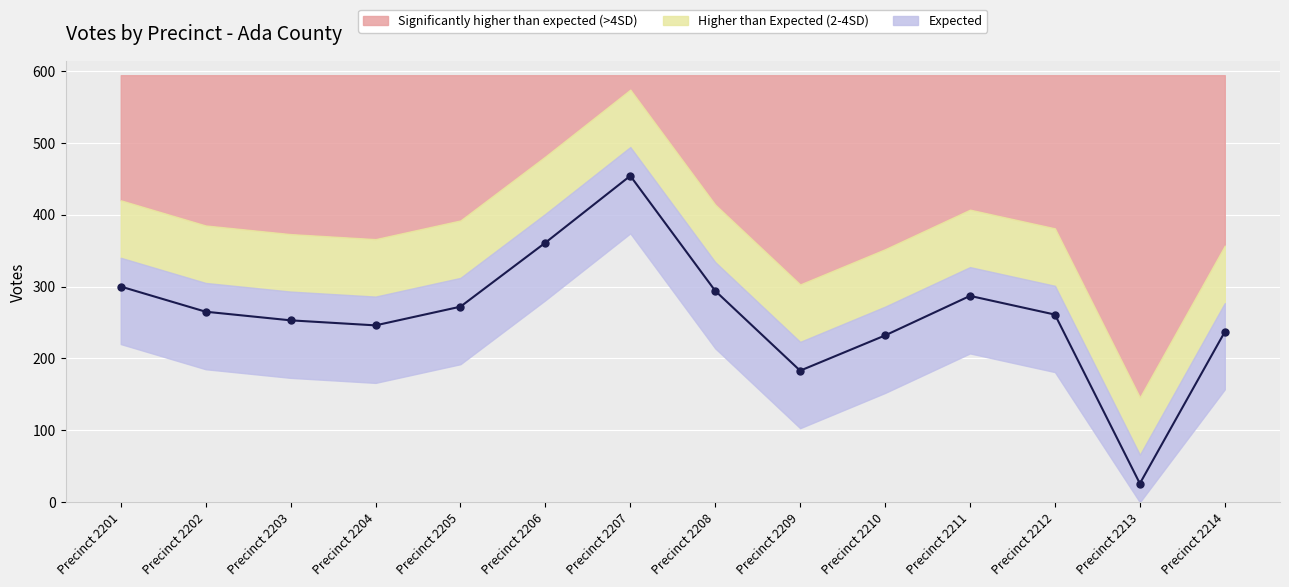

What is the difference between the maximum and minimum values?

428